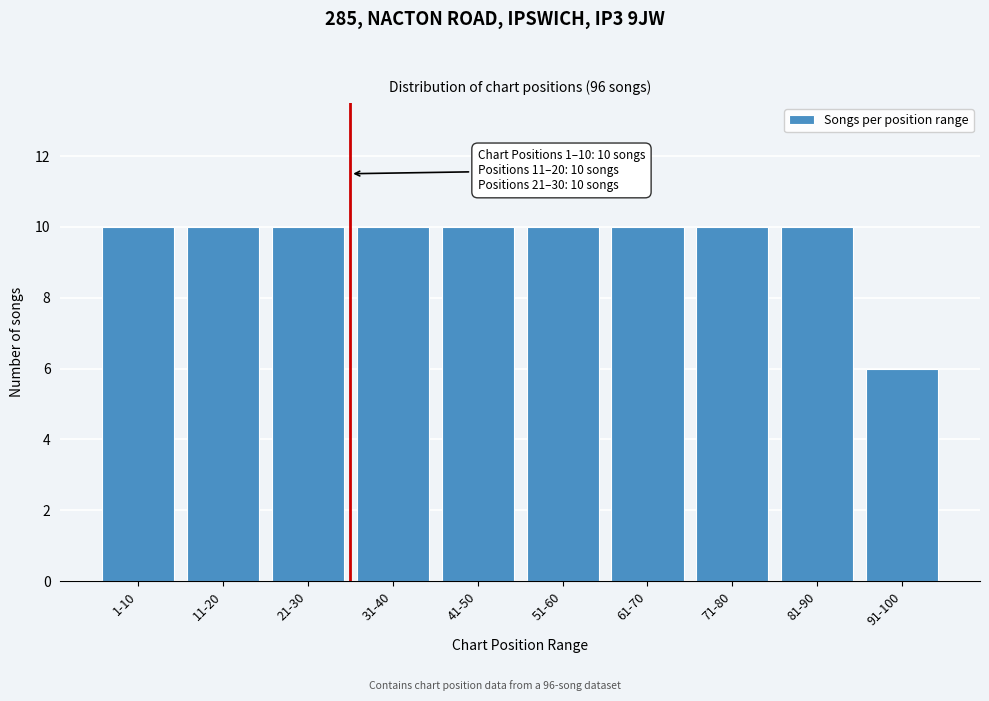

Reading right to left, extract all data points from this chart.

6	10	10	10	10	10	10	10	10	10